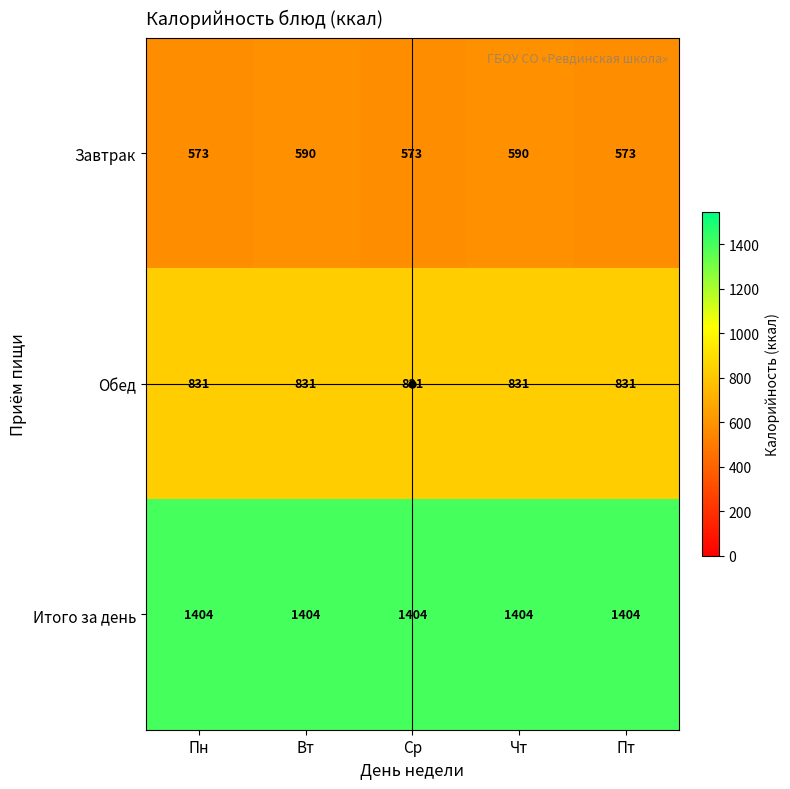

At how many categories does at least one series exceed 715?

5